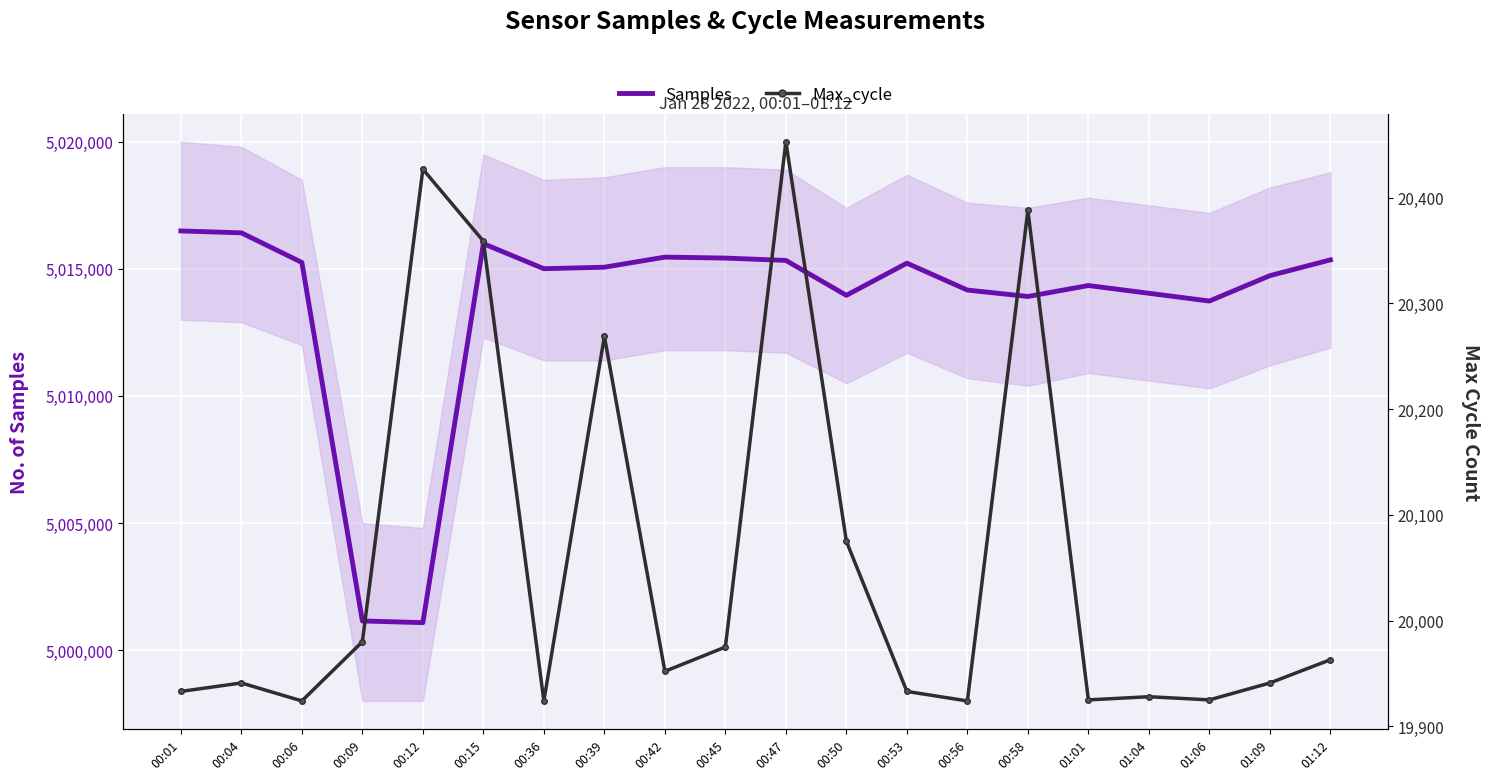

Reading right to left, what are all the values shown in this chart?

Samples (primary): 01:12=5015353	01:09=5014732	01:06=5013733	01:04=5014039	01:01=5014343	00:58=5013913	00:56=5014165	00:53=5015223	00:50=5013958	00:47=5015331	00:45=5015423	00:42=5015461	00:39=5015064	00:36=5015005	00:15=5015991	00:12=5001080	00:09=5001147	00:06=5015252	00:04=5016416	00:01=5016491
Max_cycle: 01:12=19963	01:09=19941	01:06=19925	01:04=19928	01:01=19925	00:58=20388	00:56=19924	00:53=19933	00:50=20075	00:47=20453	00:45=19975	00:42=19952	00:39=20269	00:36=19924	00:15=20359	00:12=20427	00:09=19980	00:06=19924	00:04=19941	00:01=19933